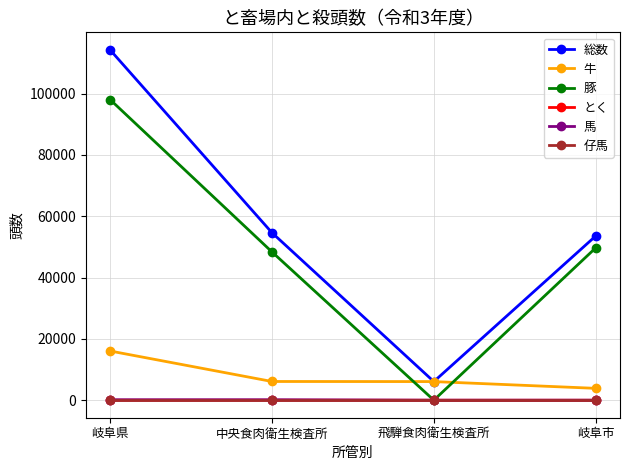

What is the label of the 2nd point from the right?

飛騨食肉衛生検査所